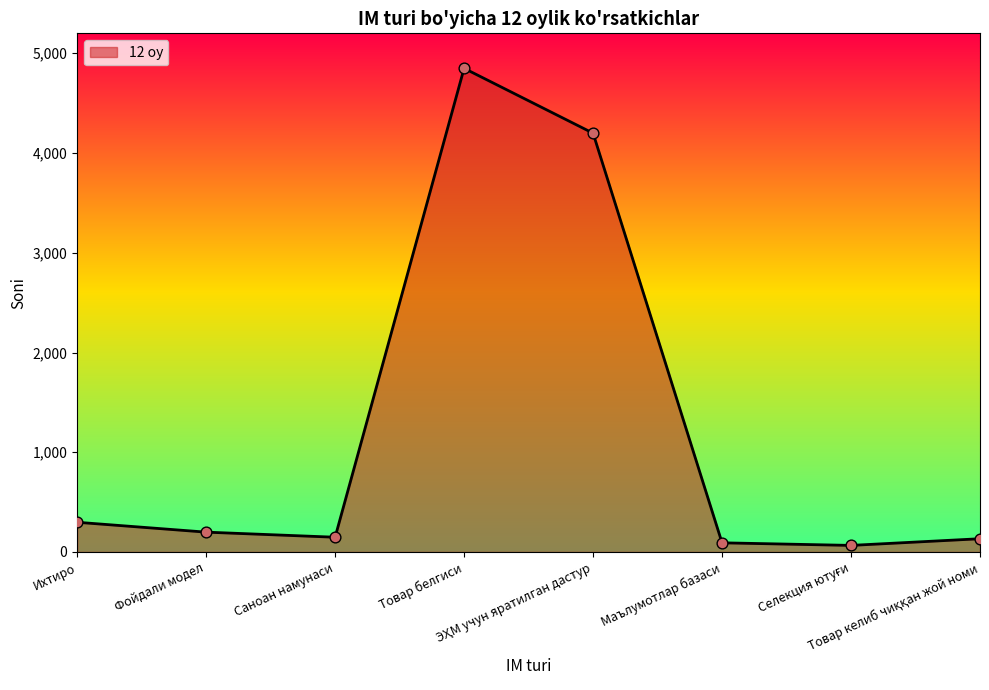

Between Маълумотлар базаси and Фойдали модел, which is larger?

Фойдали модел